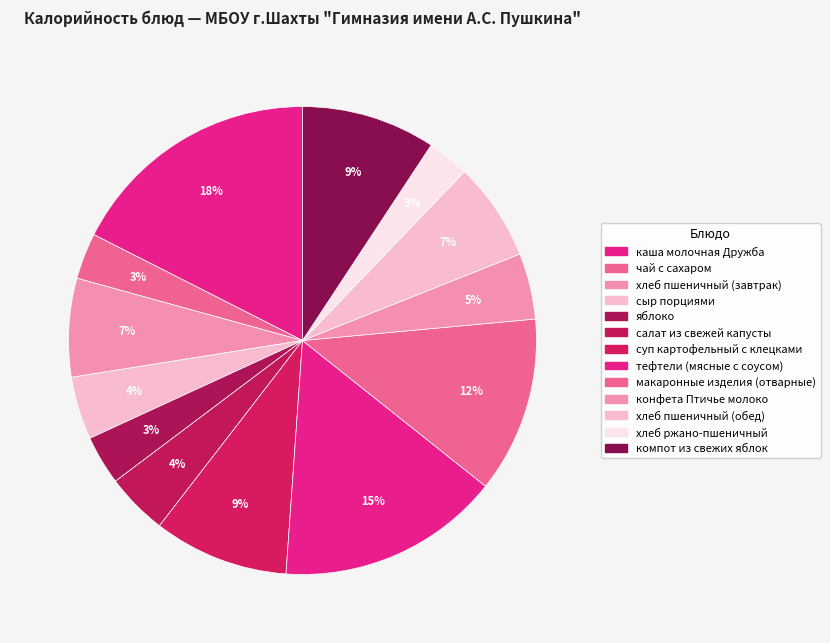

To the nearest percent, what percentage of the pie is хлеб пшеничный (обед)?

7%